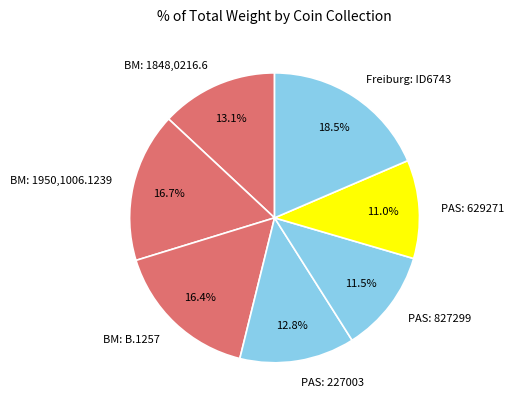

To the nearest percent, what percentage of the pie is BM: 1950,1006.1239?

17%